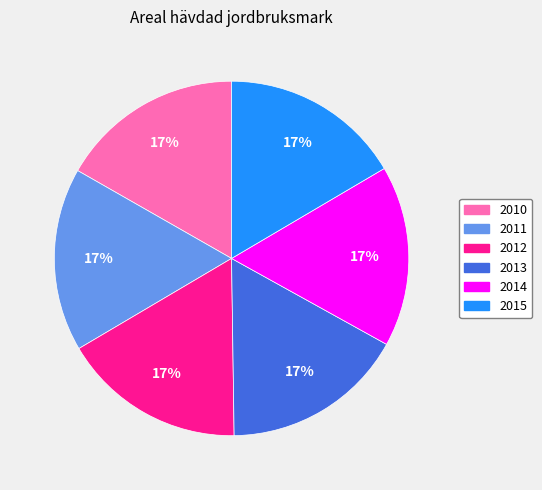

Is 2015 the majority of the pie?

No